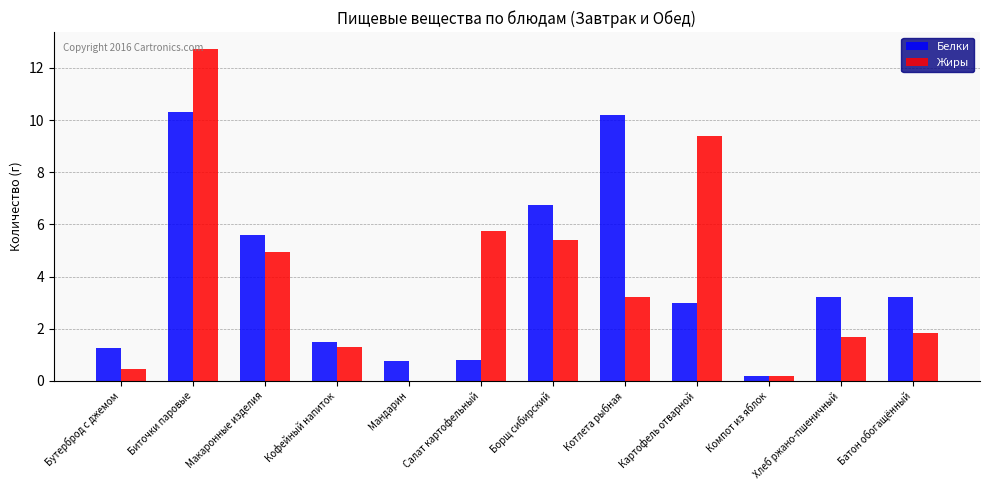

Which series changed the most between Борщ сибирский and Батон обогащённый?

Жиры